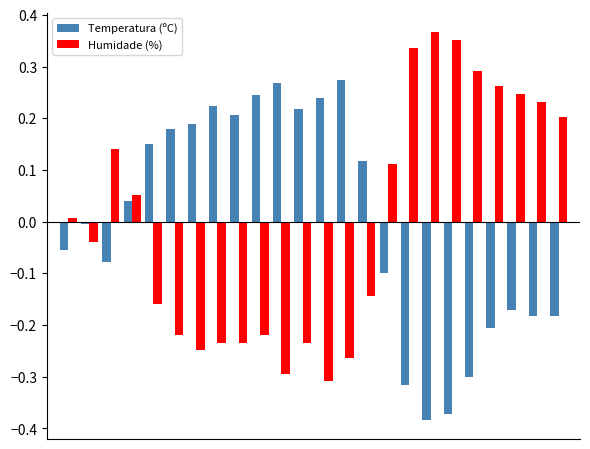

Are the bars horizontal?

No